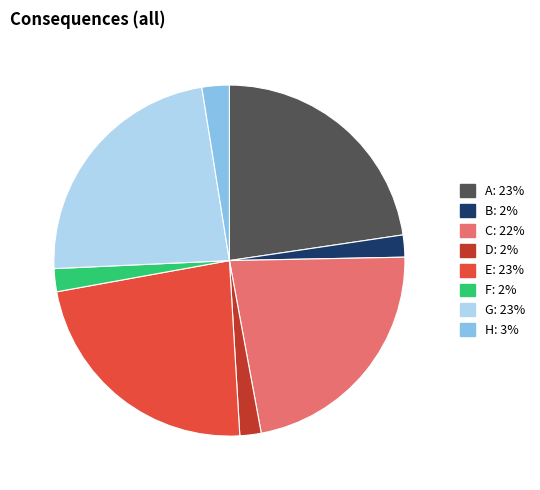

Is there any slice that represents more than half of the pie?

No